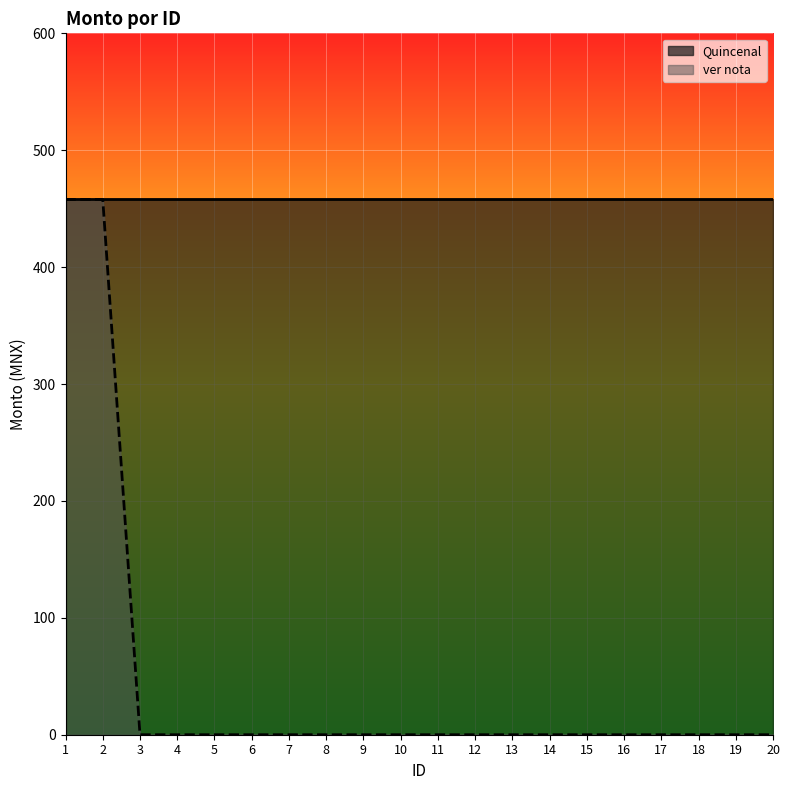

Count the number of categories in the chart.

20